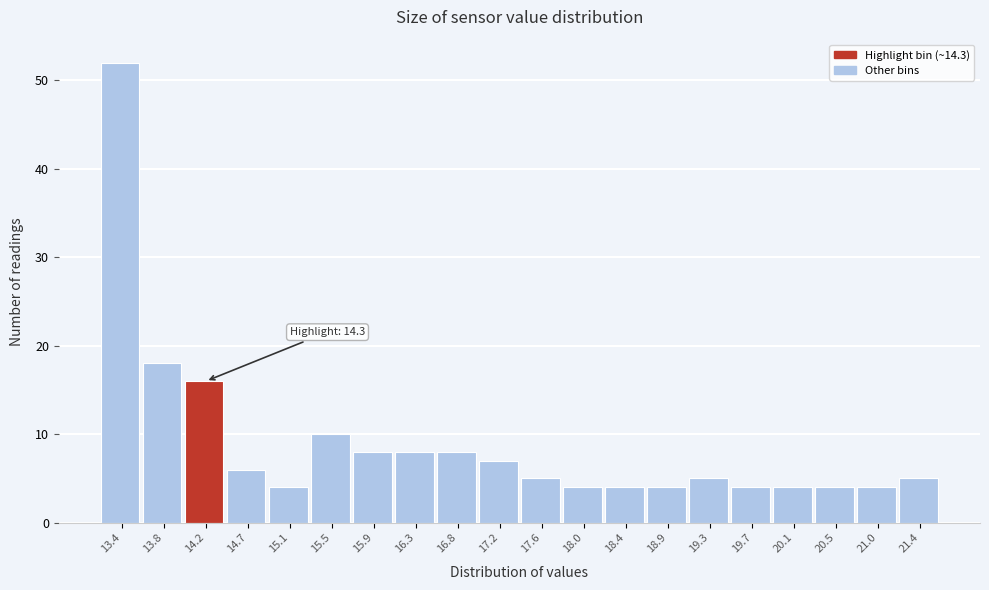

Reading right to left, what are all the values shown in this chart?

21.4=5	21.0=4	20.5=4	20.1=4	19.7=4	19.3=5	18.9=4	18.4=4	18.0=4	17.6=5	17.2=7	16.8=8	16.3=8	15.9=8	15.5=10	15.1=4	14.7=6	14.2=16	13.8=18	13.4=52